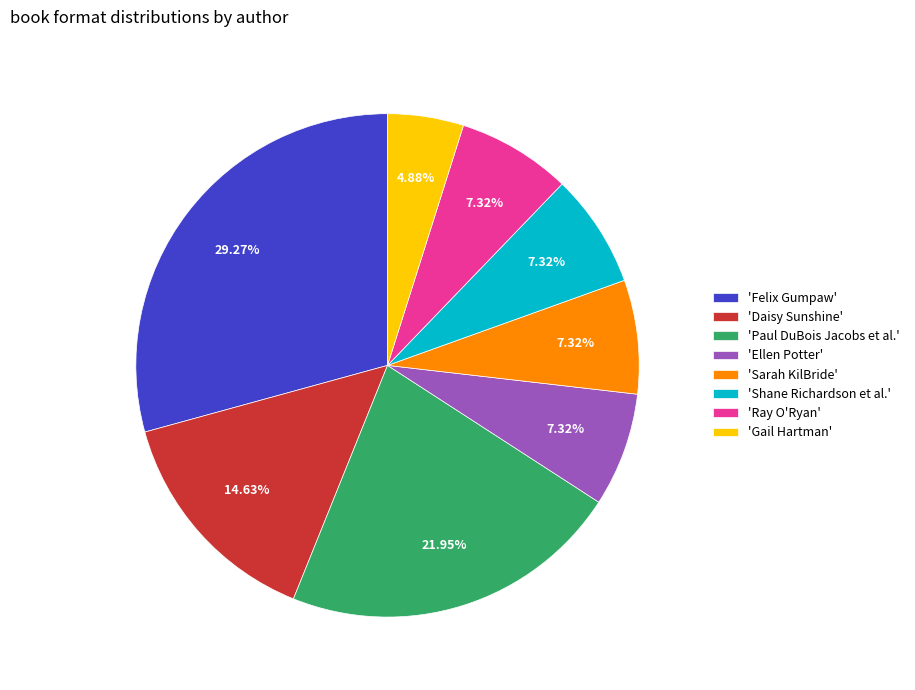

What is the ratio of the value at 'Ray O'Ryan' to the value at 'Sarah KilBride'?

1.0